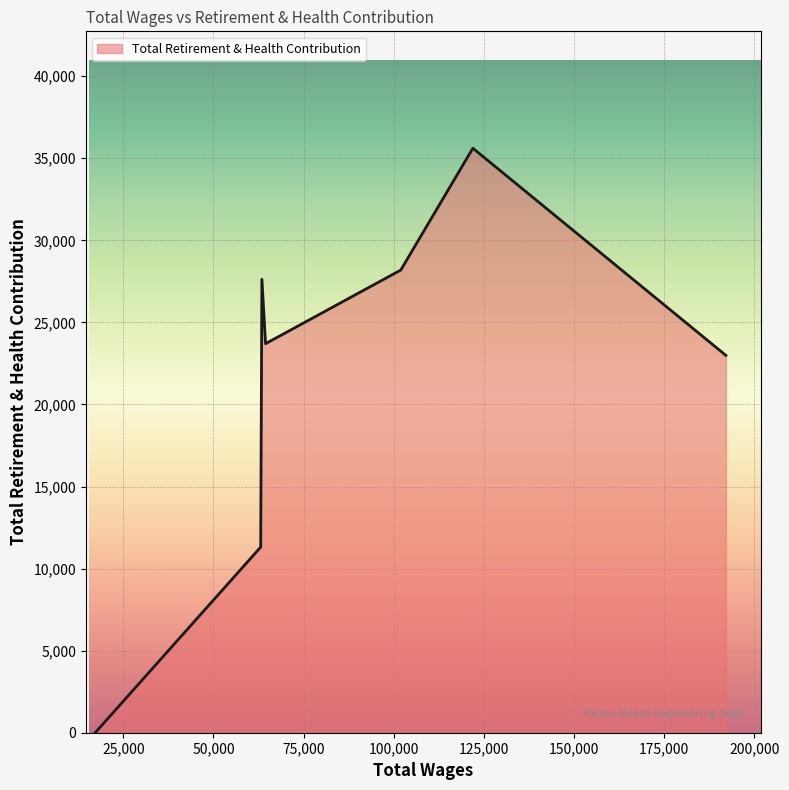

What is the greatest value displayed?

35612